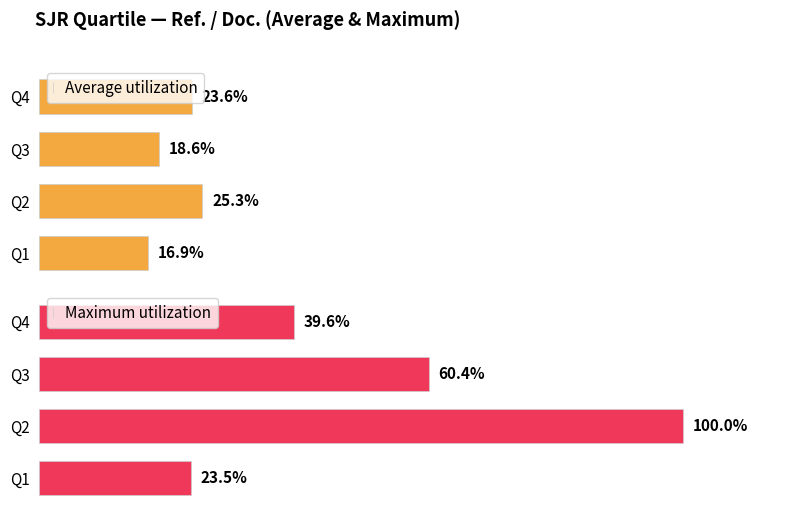

What is the value of the Average utilization bar at the 3rd from the left?

18.6